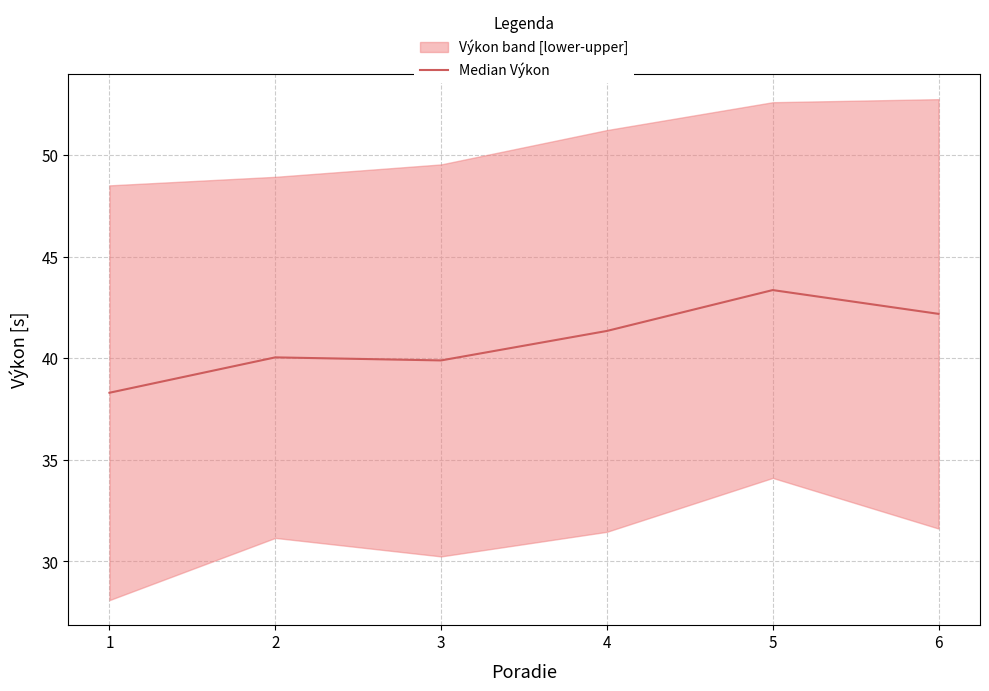

Between 1 and 3, which is larger?

3